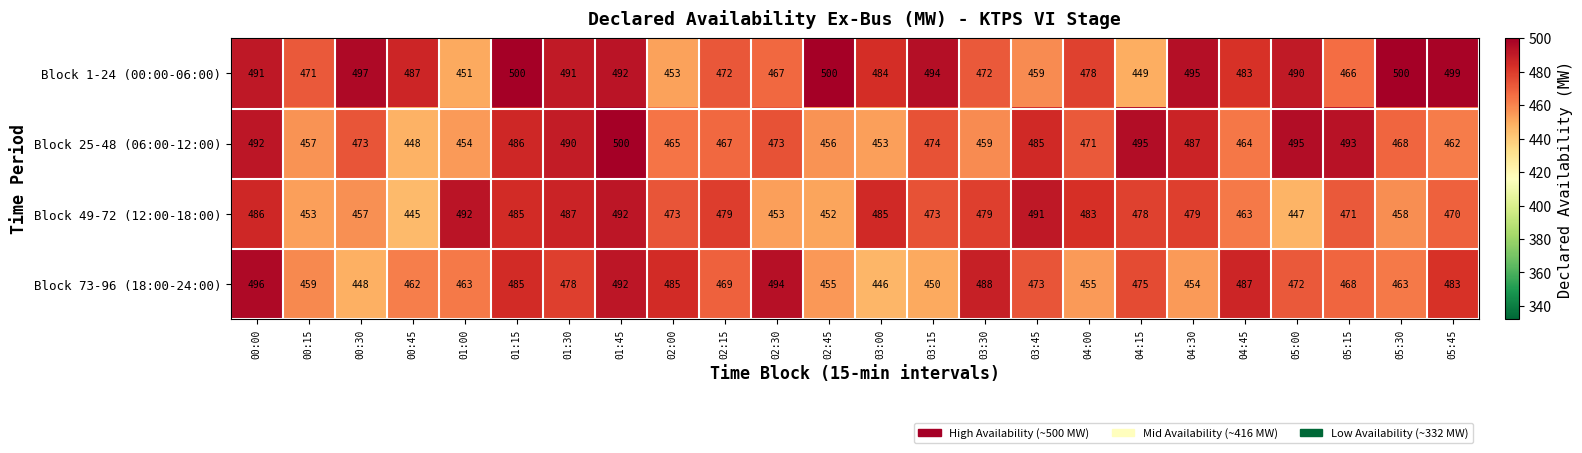

Which series has the largest range (max minus min)?

Block 25-48 (06:00-12:00)